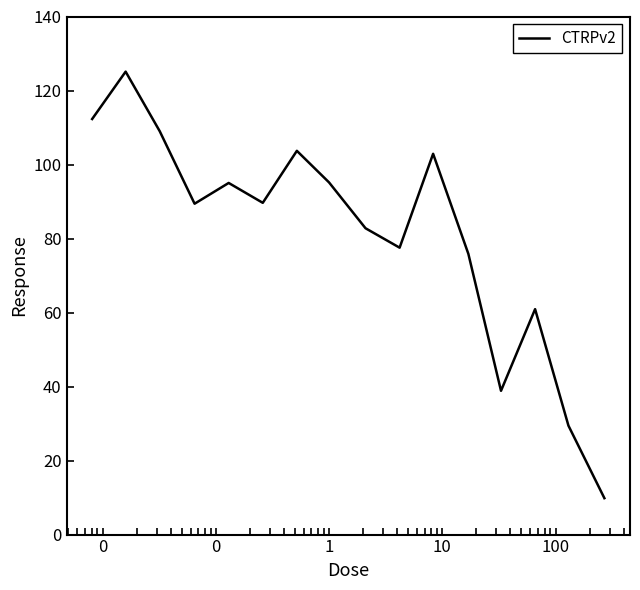

How many categories are shown in the chart?

16